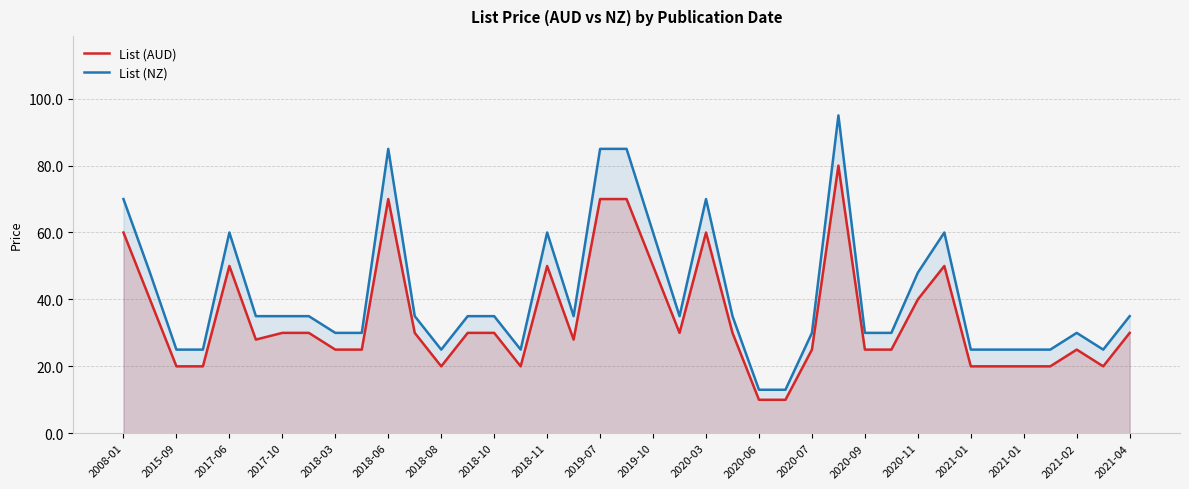

What are all the series names shown in the legend?

List (AUD), List (NZ)